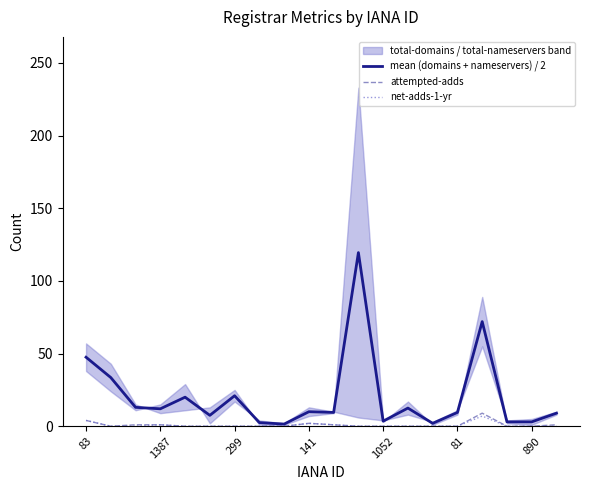

Is the value of net-adds-1-yr at 81 greater than the value of mean (domains + nameservers) / 2 at 141?

No